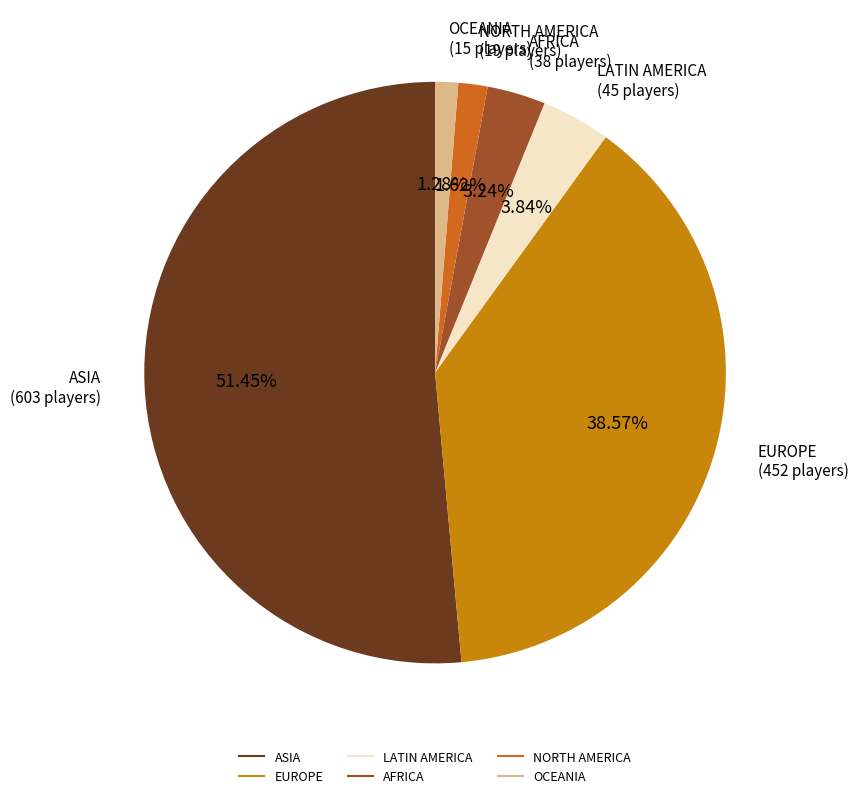

Which slice represents more than half of the pie?

ASIA